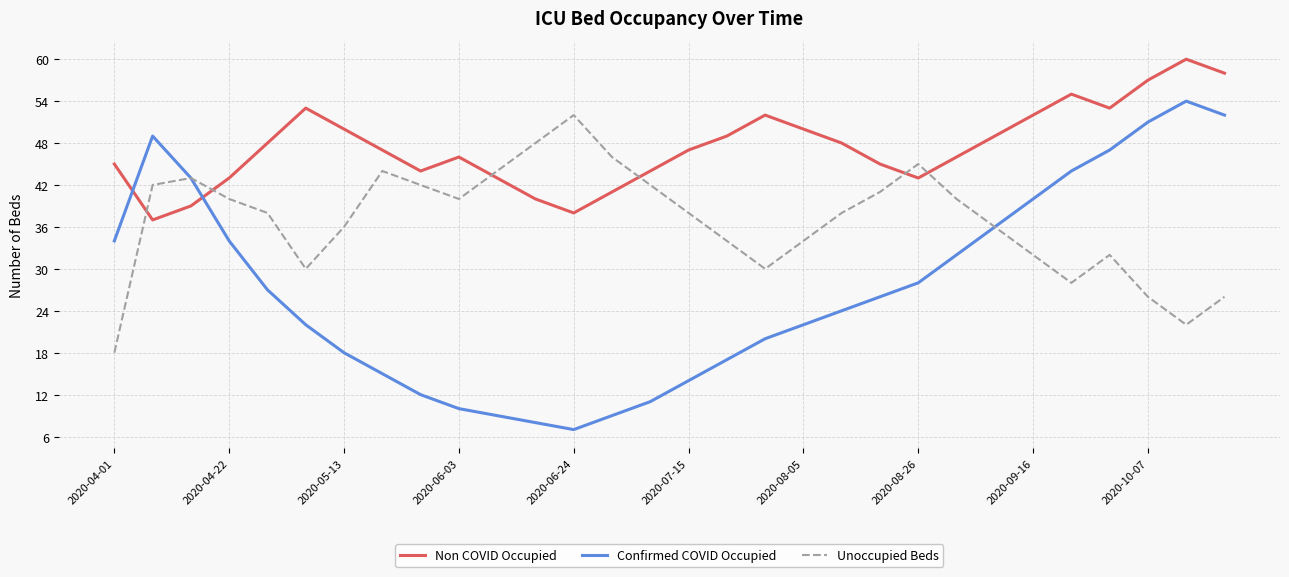

How many interior local peaks does the Non COVID Occupied series have?

5